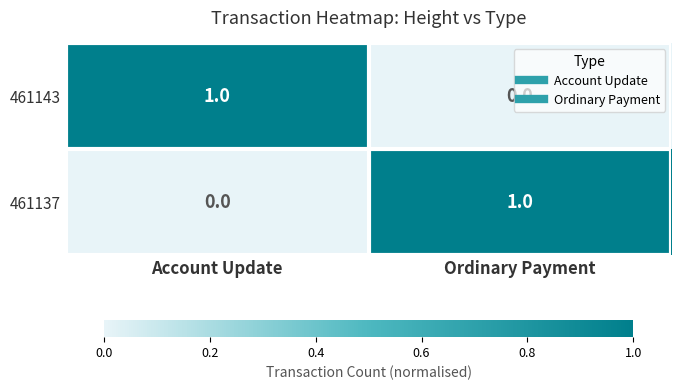

Where is 461137 nearest to the value 0?

Account Update